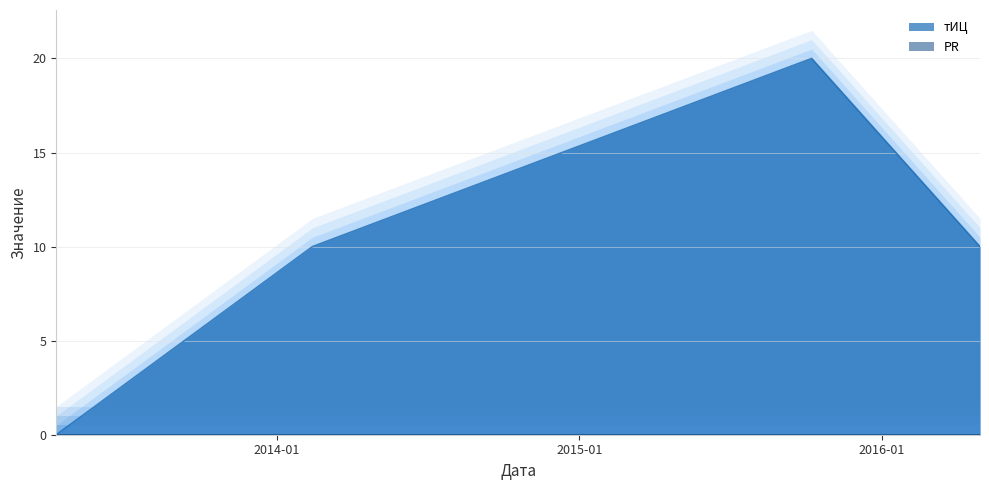

What is the label of the 3rd point from the left?

2015-10-08